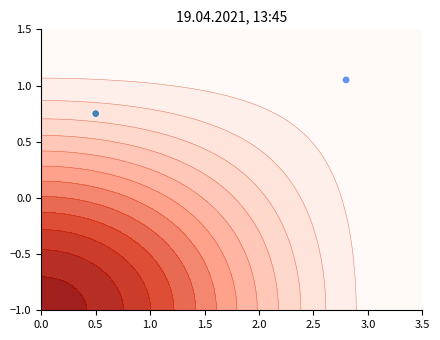

Is it true that the value at 0.0 is 0.8?

True